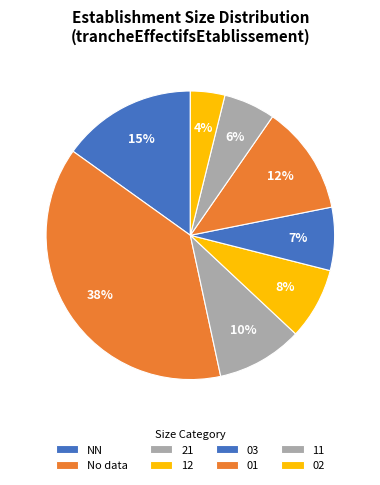

Is there a majority slice in this chart?

No